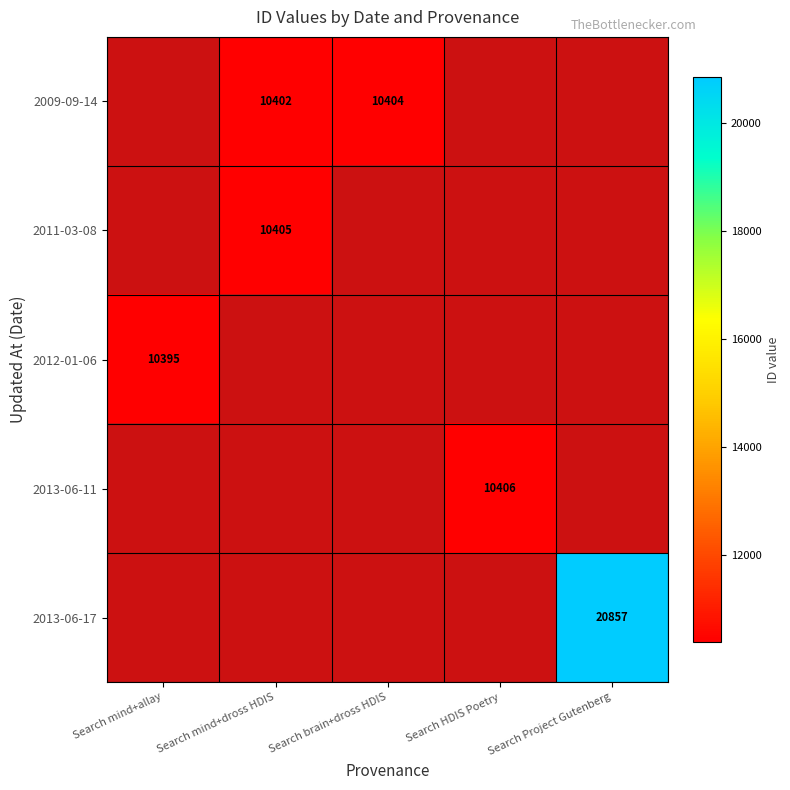

The 2013-06-11 series shows 14153 at Search HDIS Poetry. True or false?

False